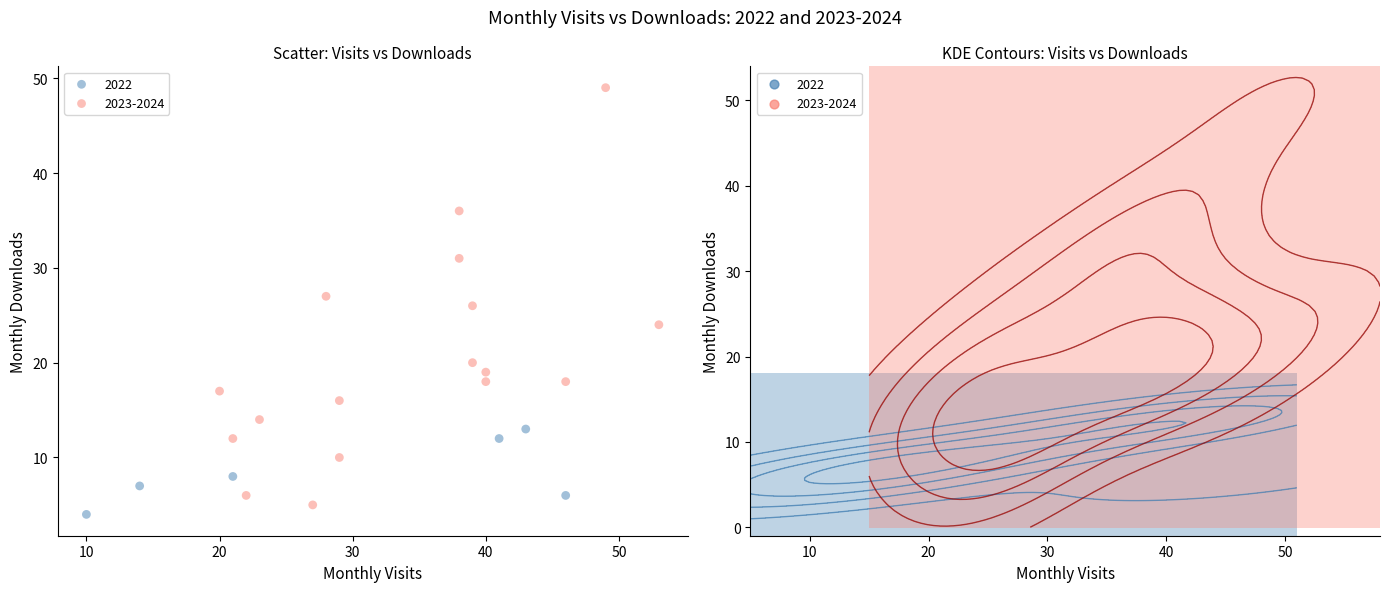

Which series reaches the maximum Y coordinate?

2023-2024